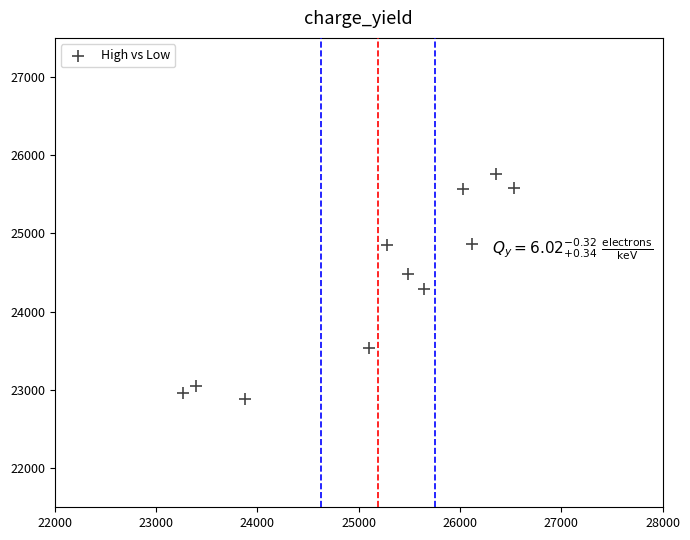

What is the range of X values (max minus min)?

3266.4